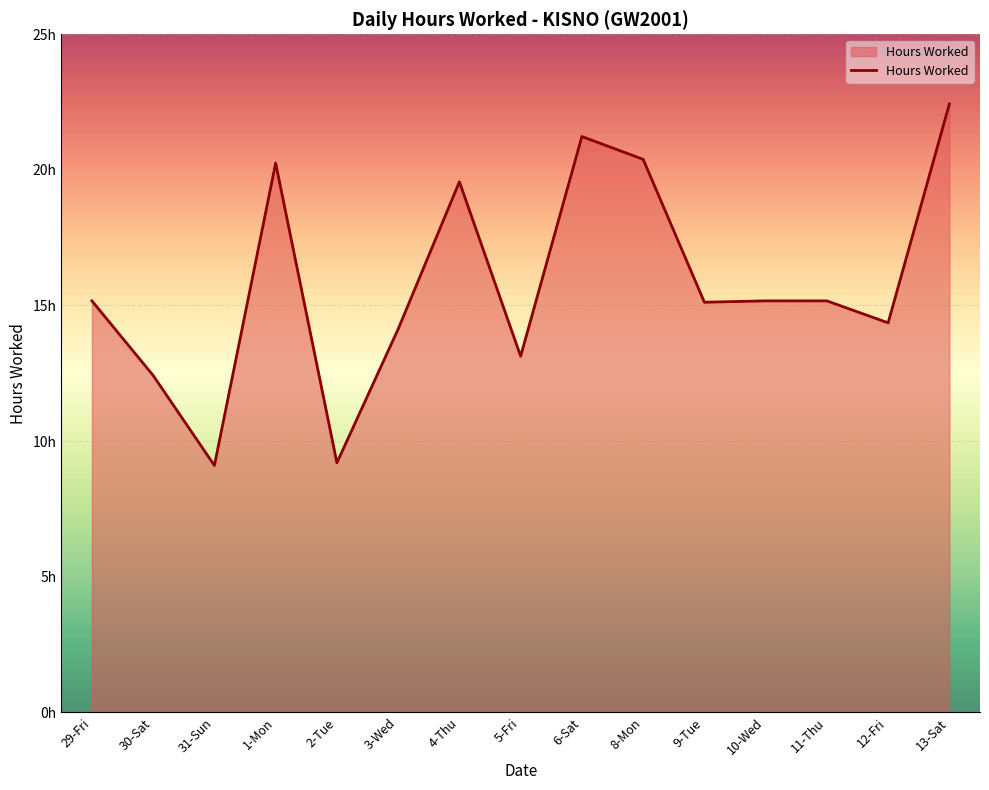

At which category does the chart reach its minimum across all series?

31-Sun